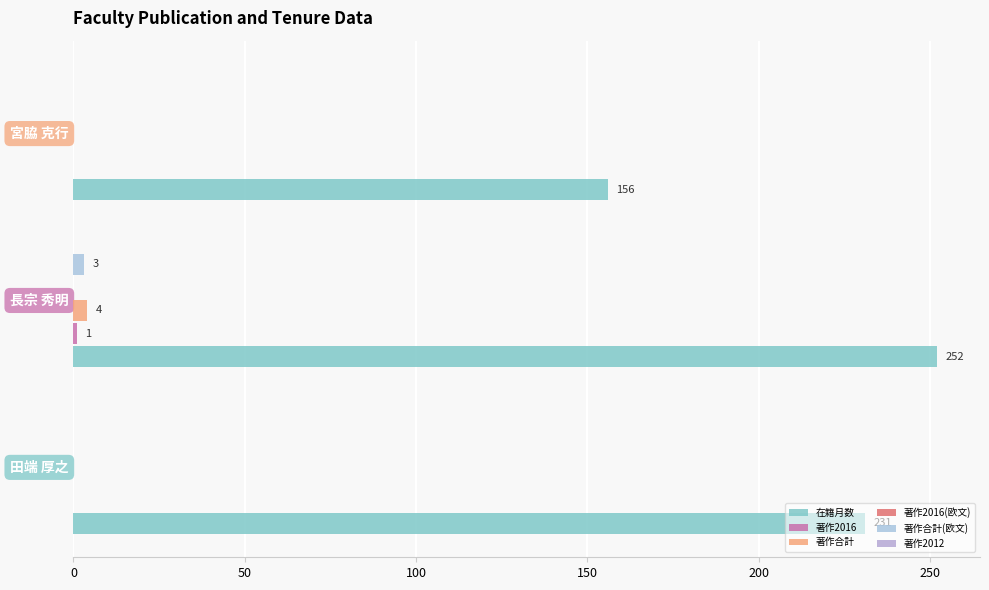

How many data points does each series have?

3